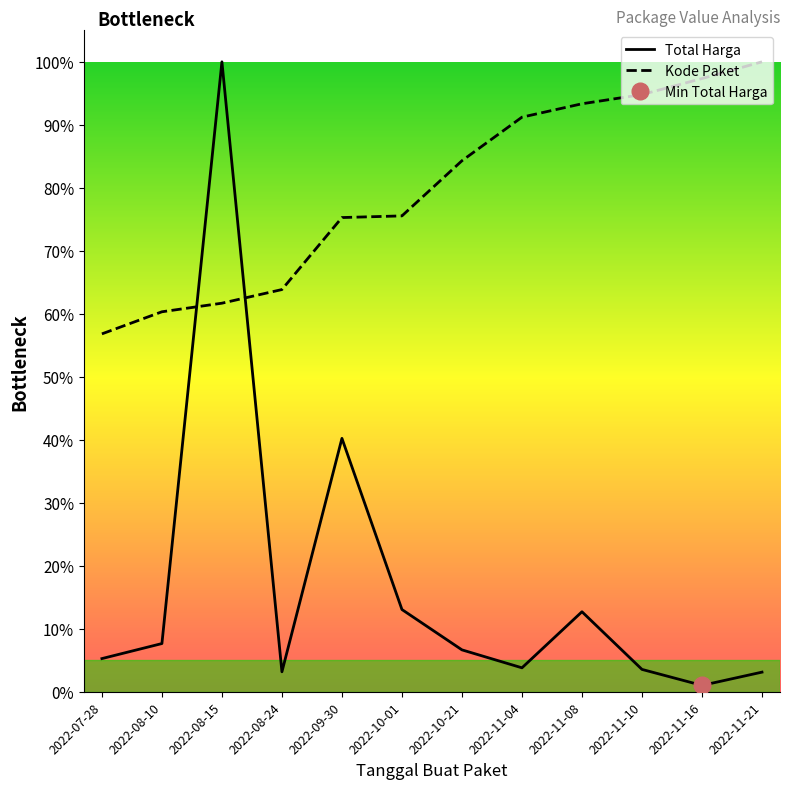

Is the value of Total Harga (Billions) at 2022-11-16 greater than the value of Kode Paket at 2022-09-30?

No